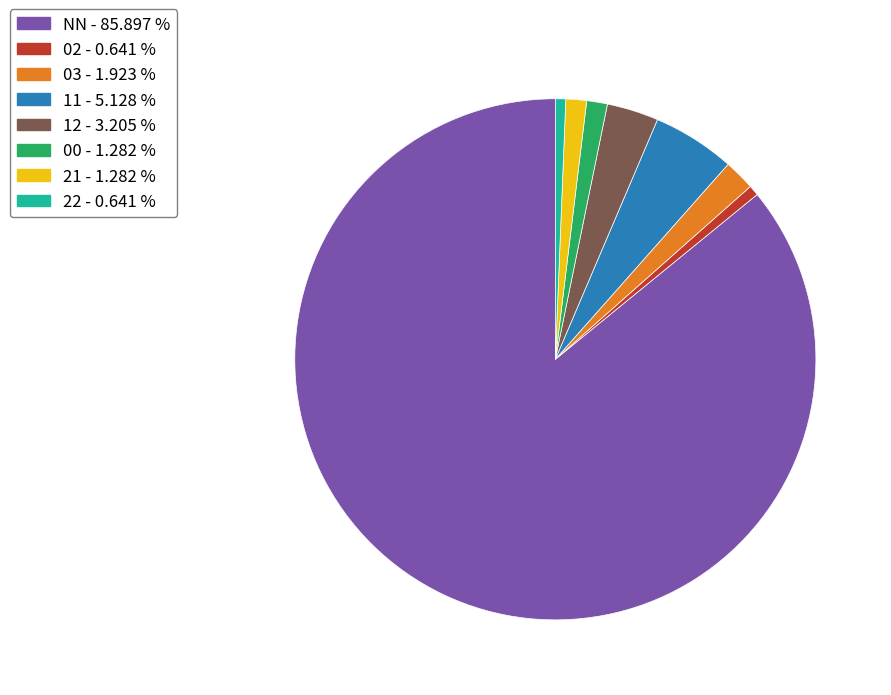

Do 03 - 1.923 % and NN - 85.897 % together represent more than half of the pie?

Yes